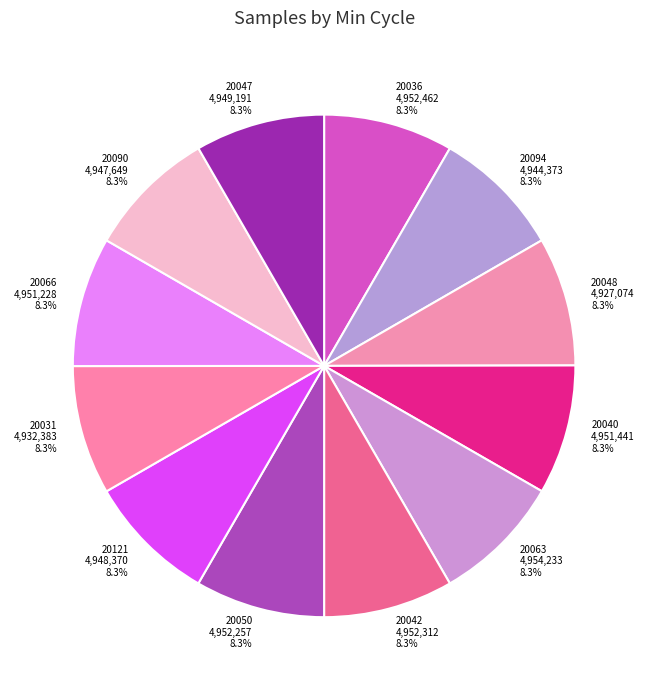

What is the ratio of the value at 20050 to the value at 20048?

1.0